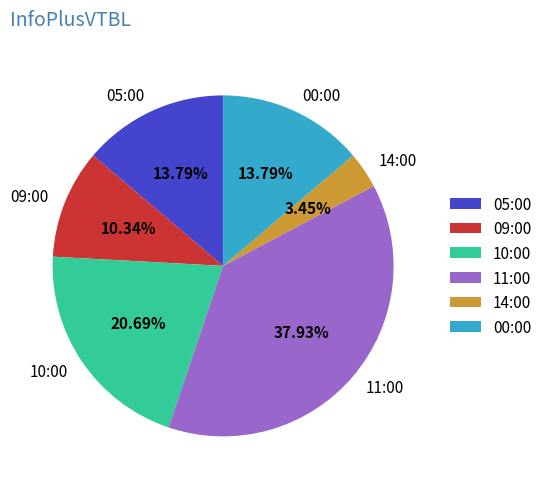

True or false: 10:00 accounts for 21% of the total.

True